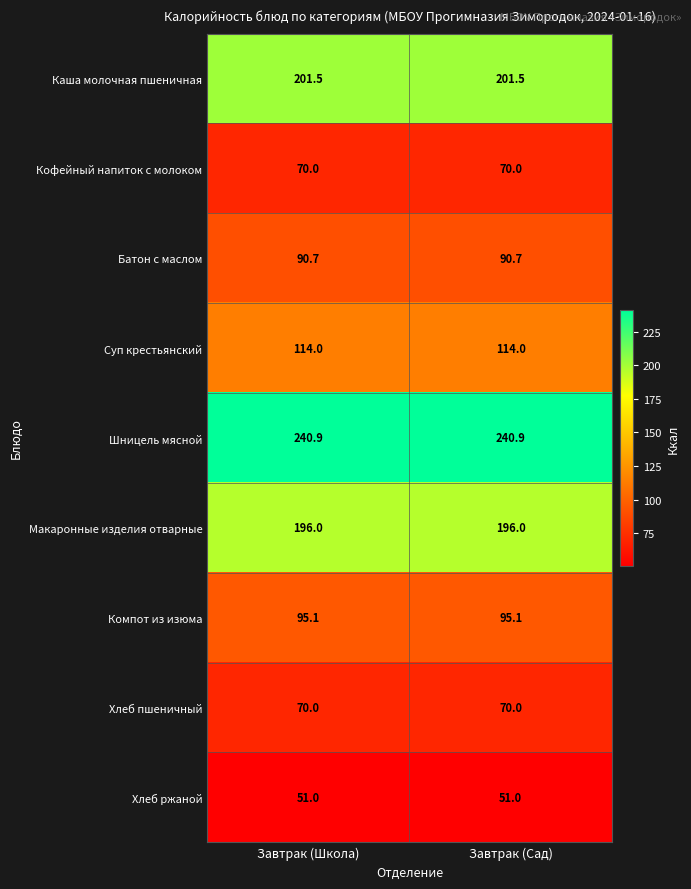

True or false: Суп крестьянский has a value of 114.0 at Завтрак (Сад).

True